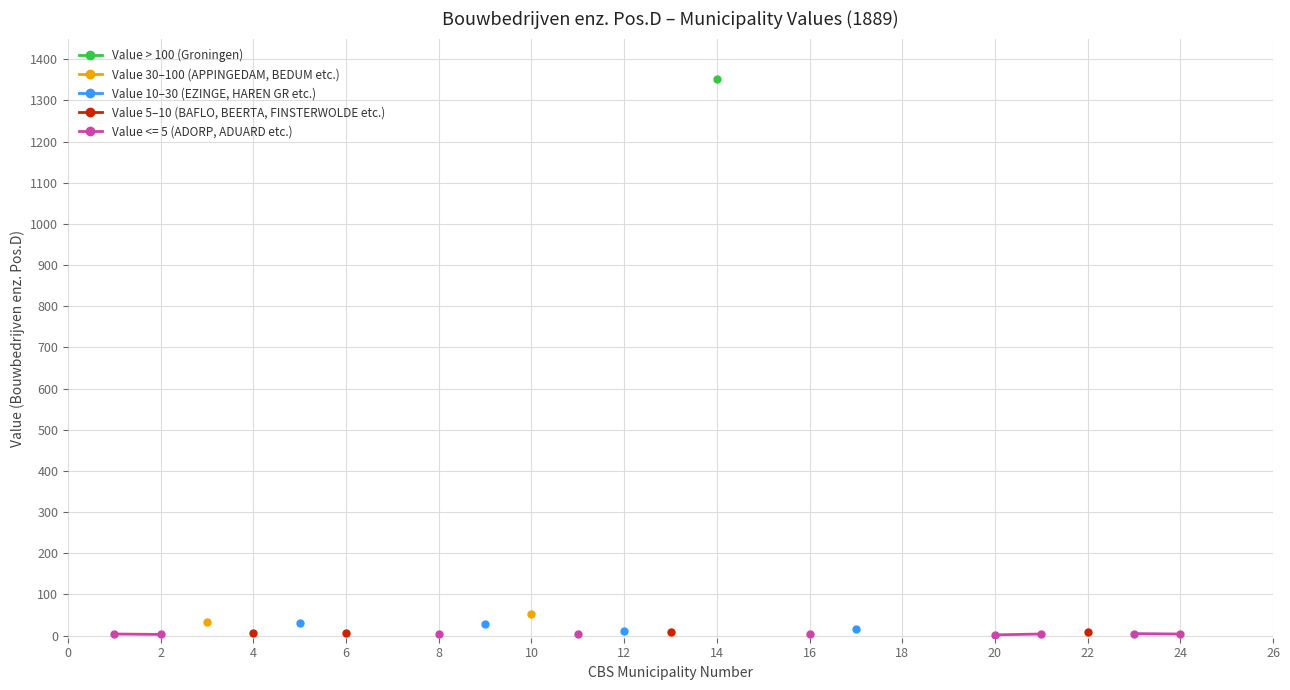

How many values in Value > 100 (Groningen) are above zero?

1